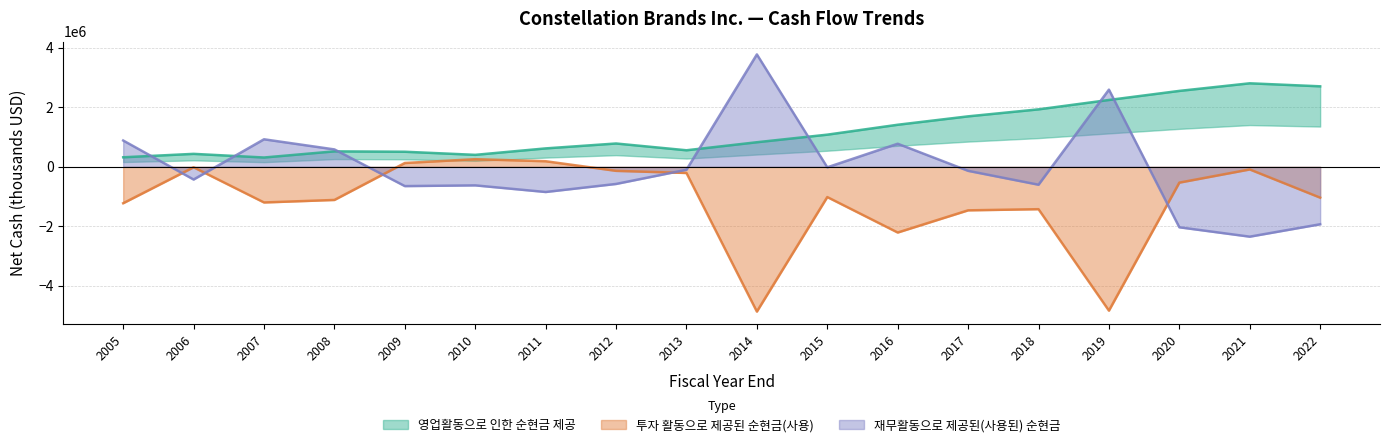

Between 2008 and 2015, which is larger?

2015